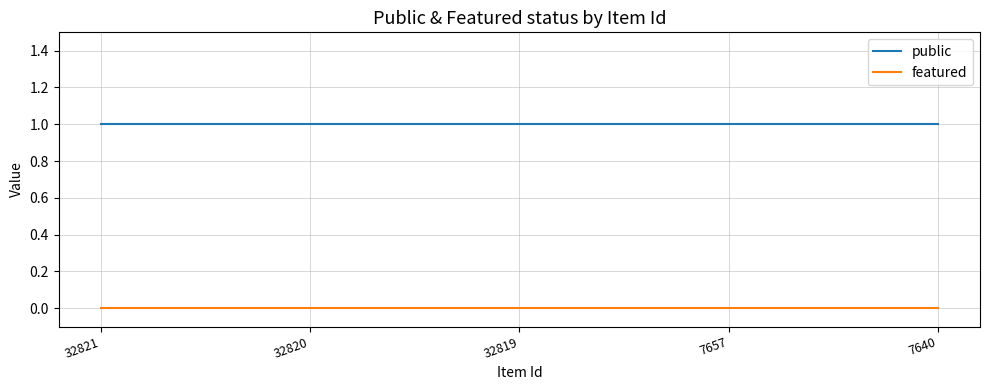

What are all the series names shown in the legend?

public, featured